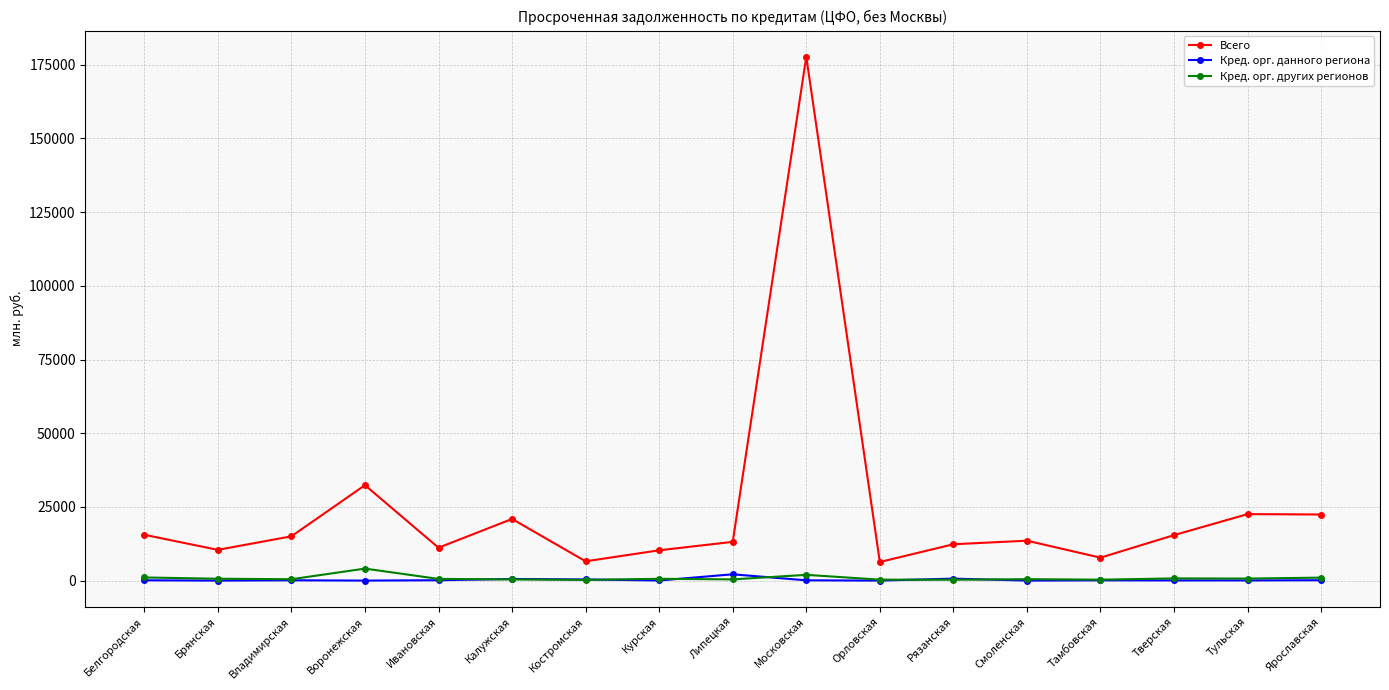

How many lines are shown in the chart?

3